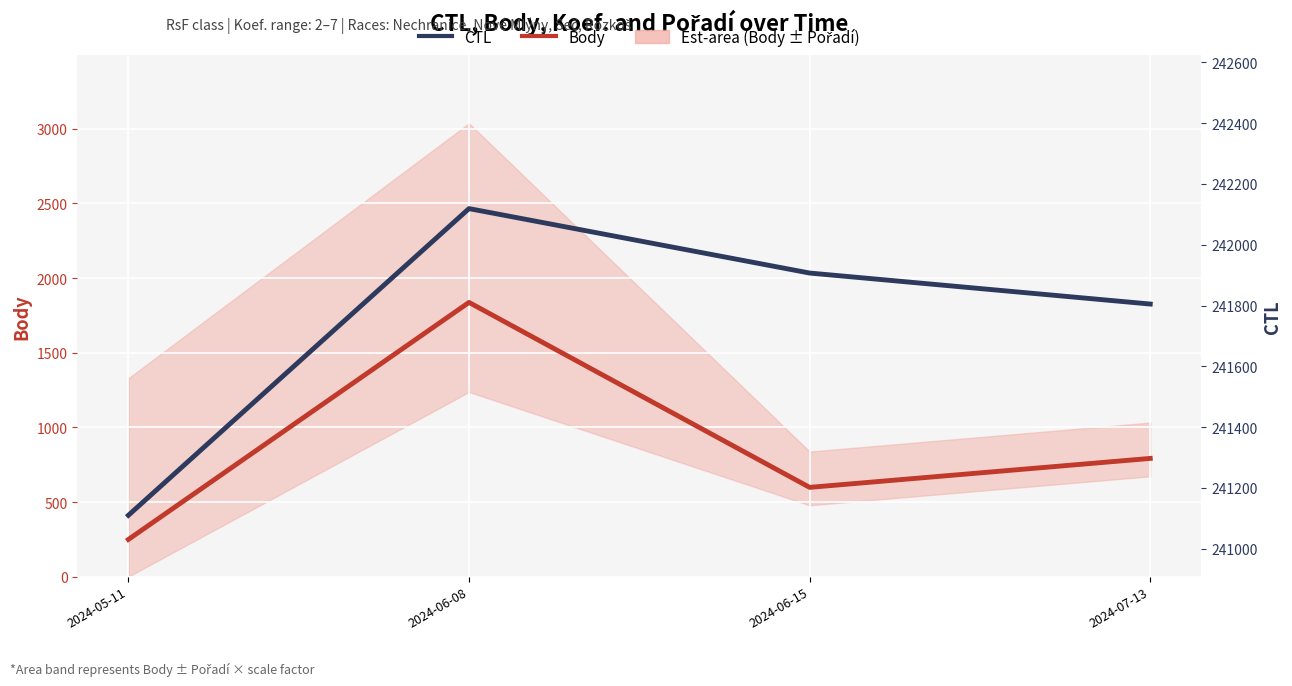

Where is Body nearest to the value 1043?

2024-07-13